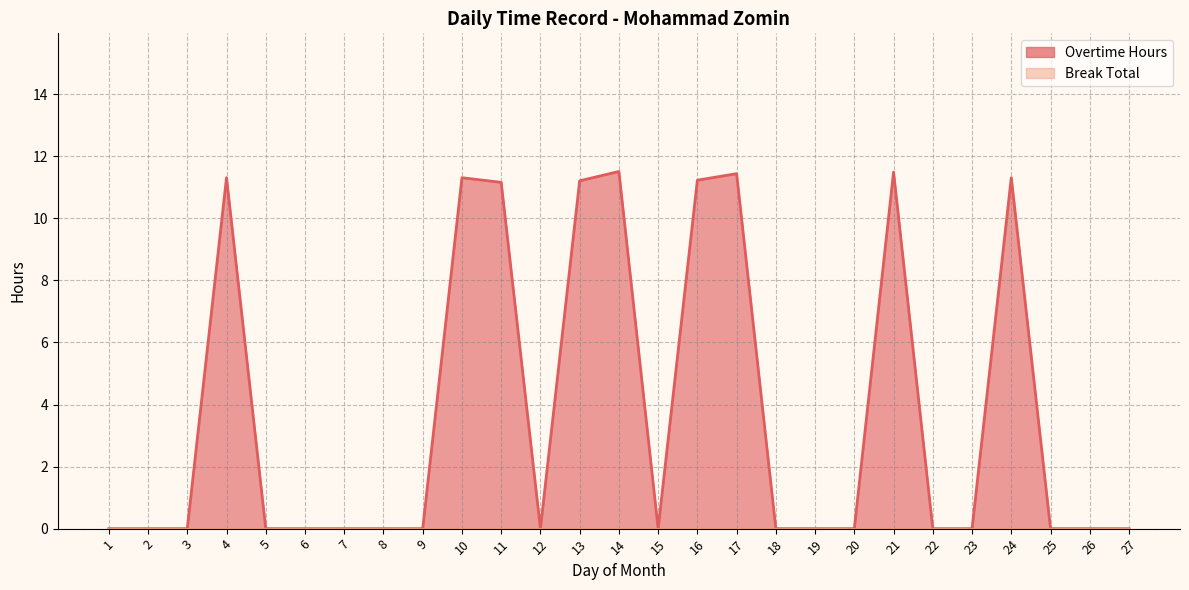

What is the difference between the values at 4 and 21?

0.2